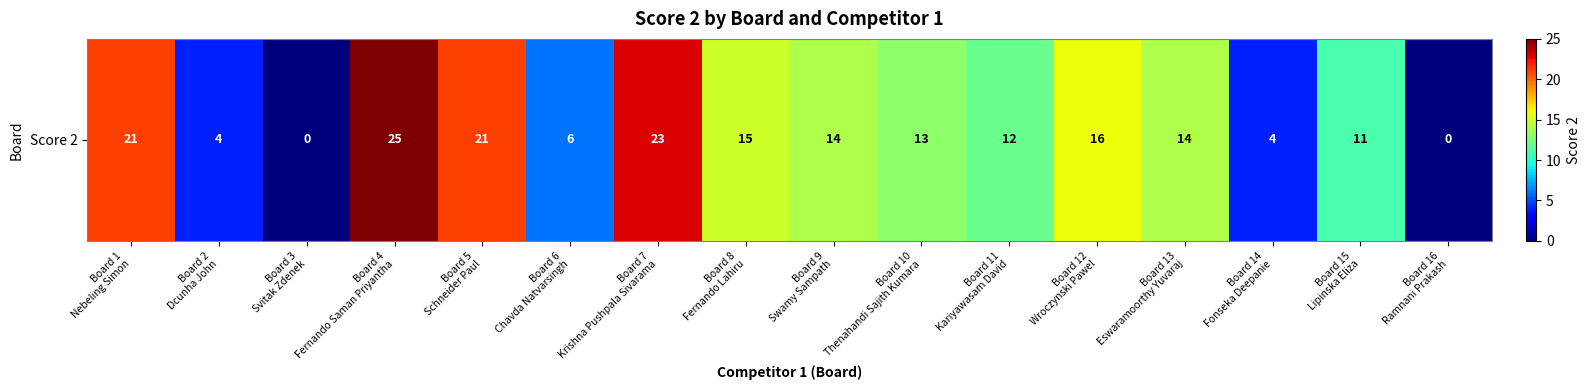

At which label does the data first exceed 14?

Board 1
Nebeling Simon